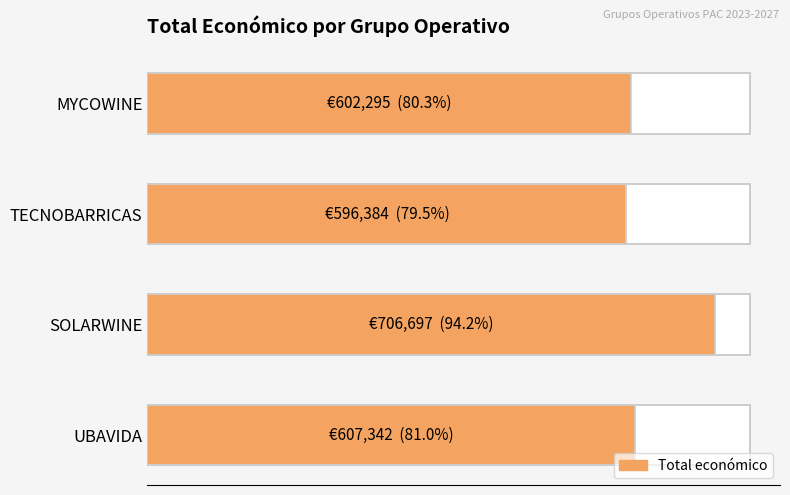

How many distinct data groups are displayed?

1